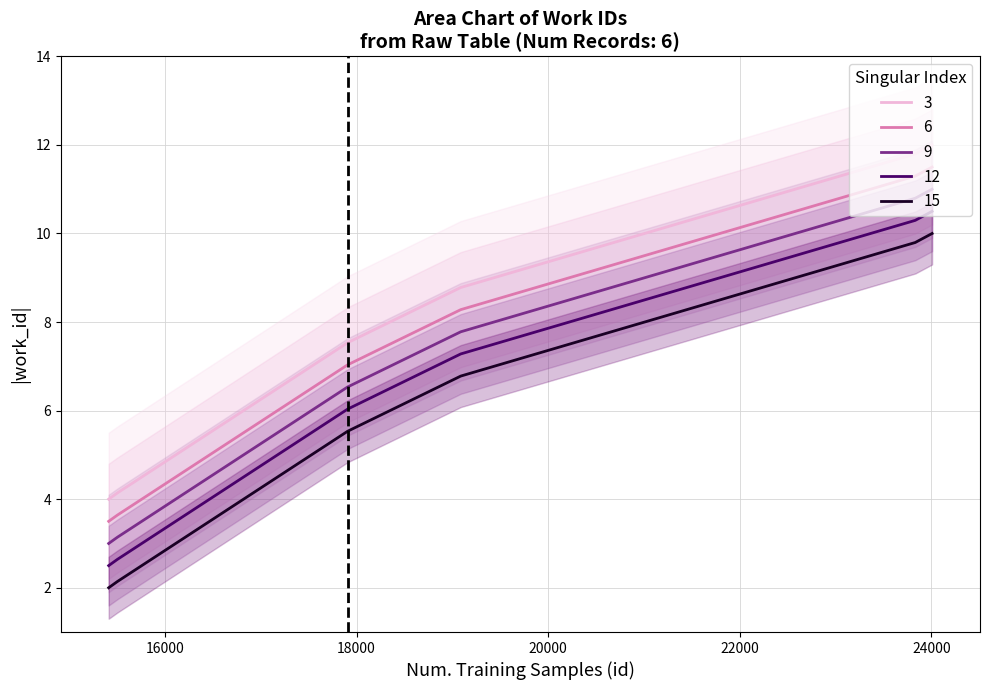

List the labels in order of value, largest first.

24007, 23831, 19087, 17907, 15503, 15412